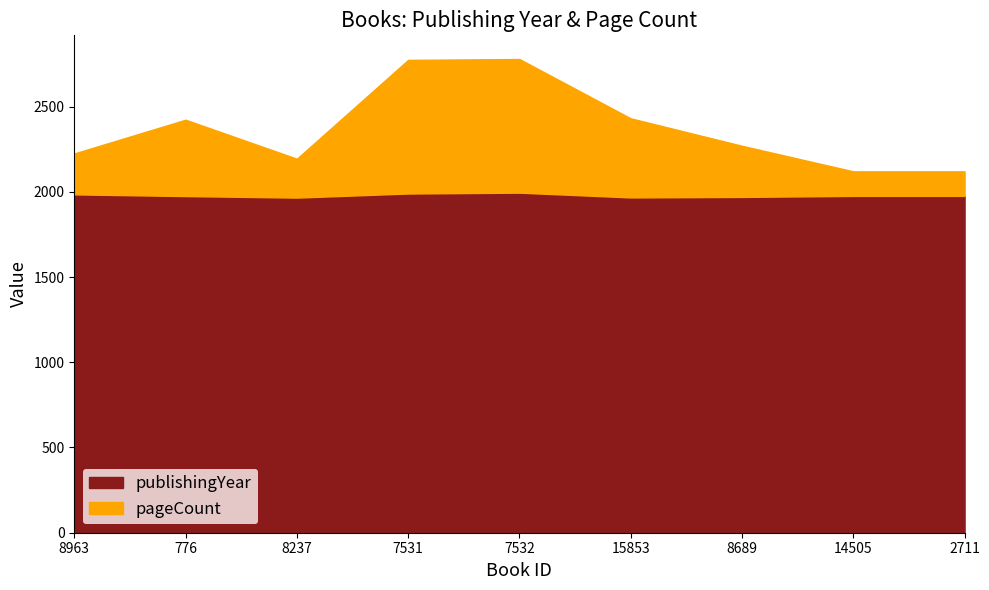

Count the number of categories in the chart.

9